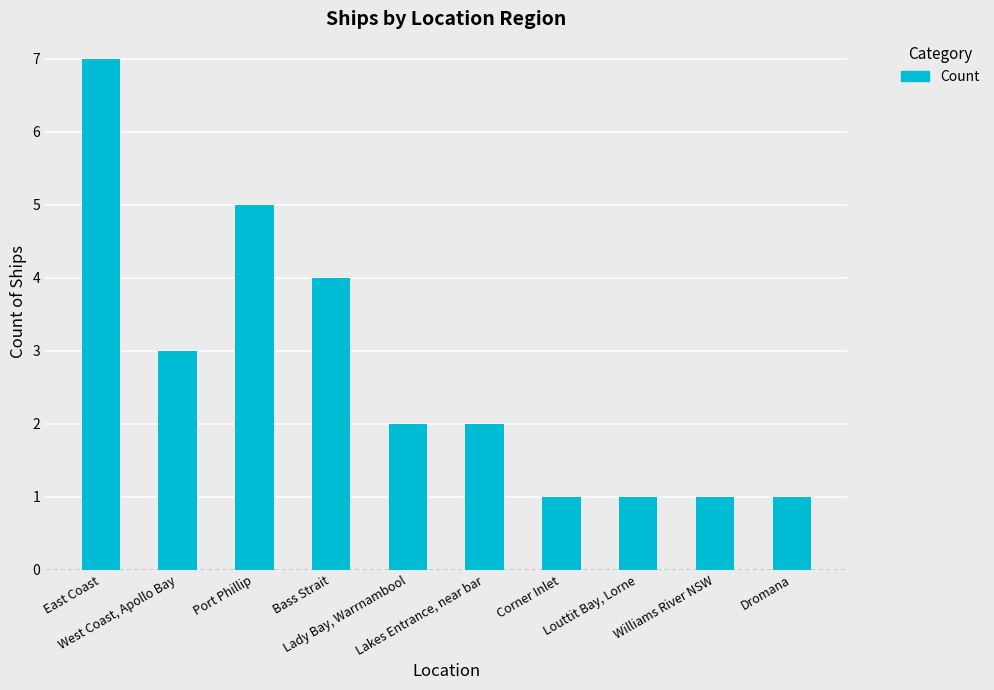

Count the number of categories in the chart.

10